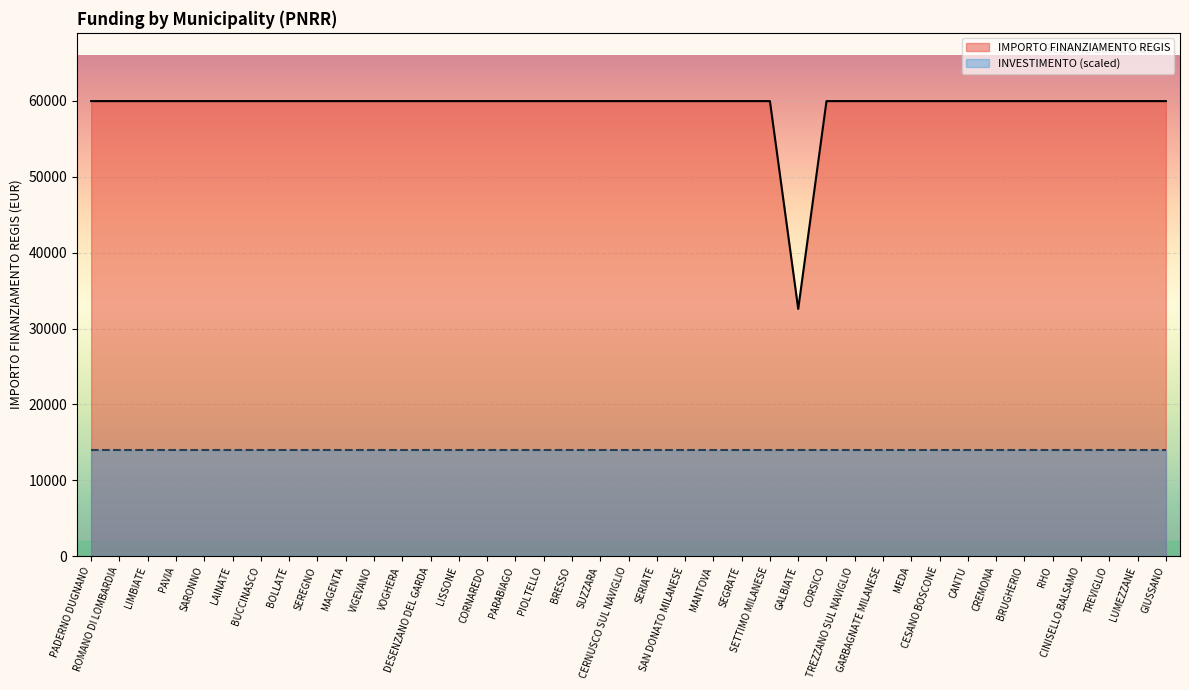

What is the label of the 33rd point from the left?

CREMONA